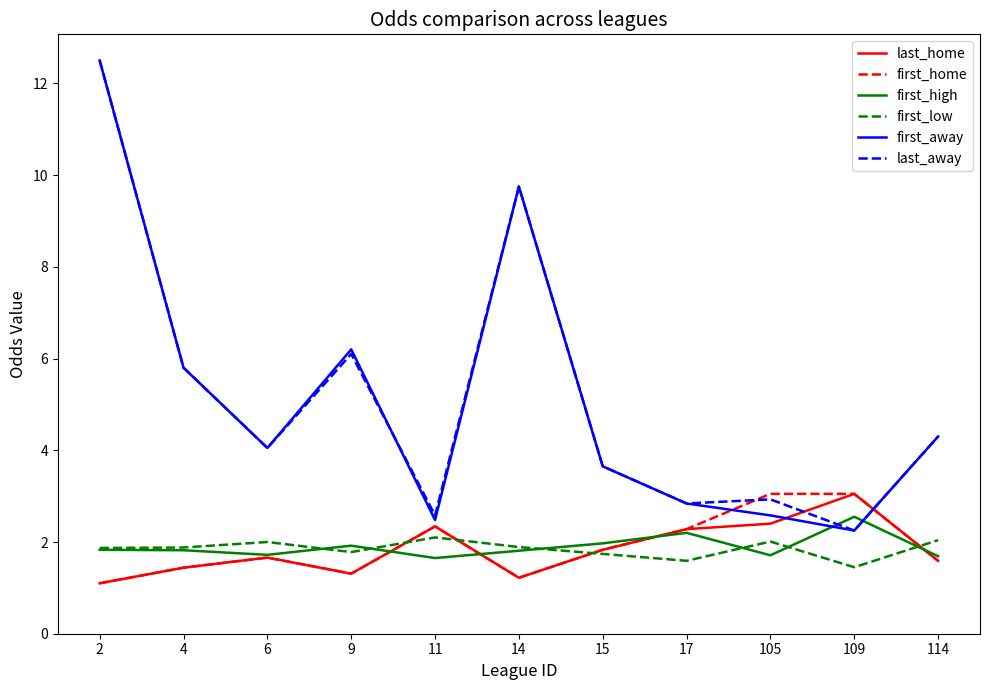

How many intersections are there between first_high and last_away?

2